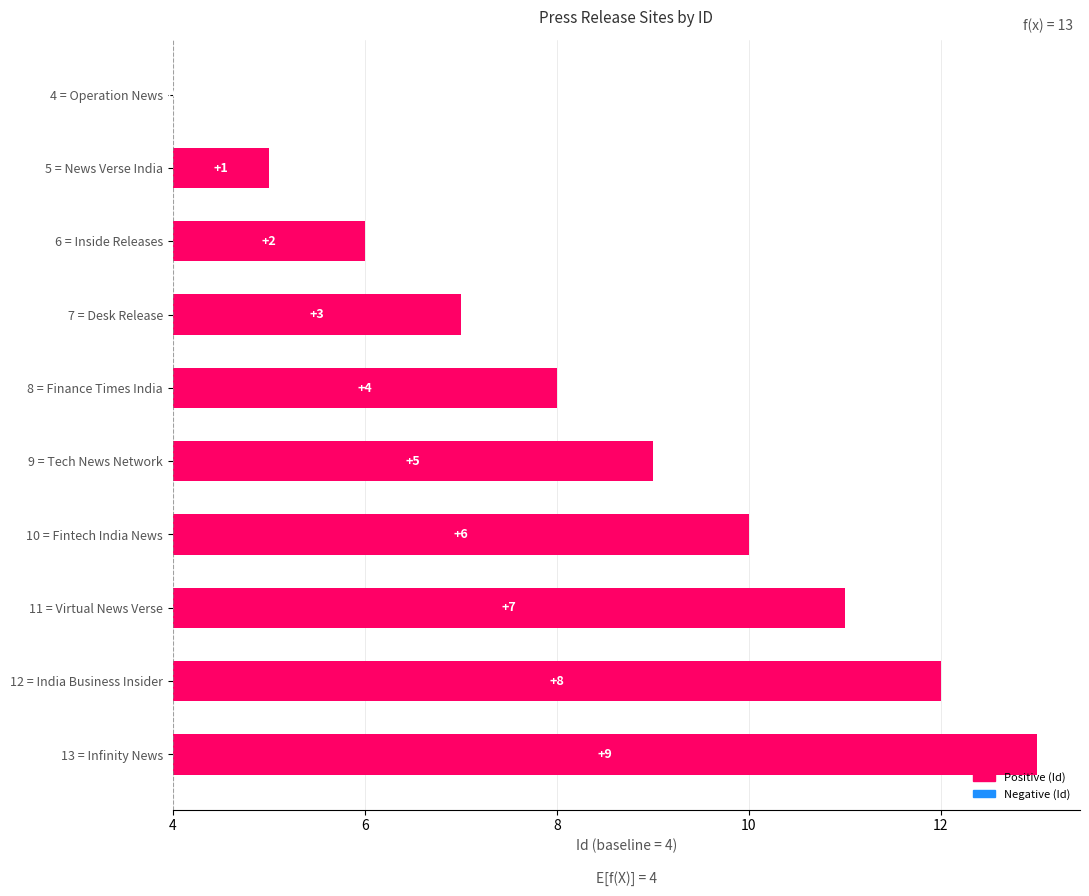

Reading left to right, what are all the values shown in this chart?

0	1	2	3	4	5	6	7	8	9